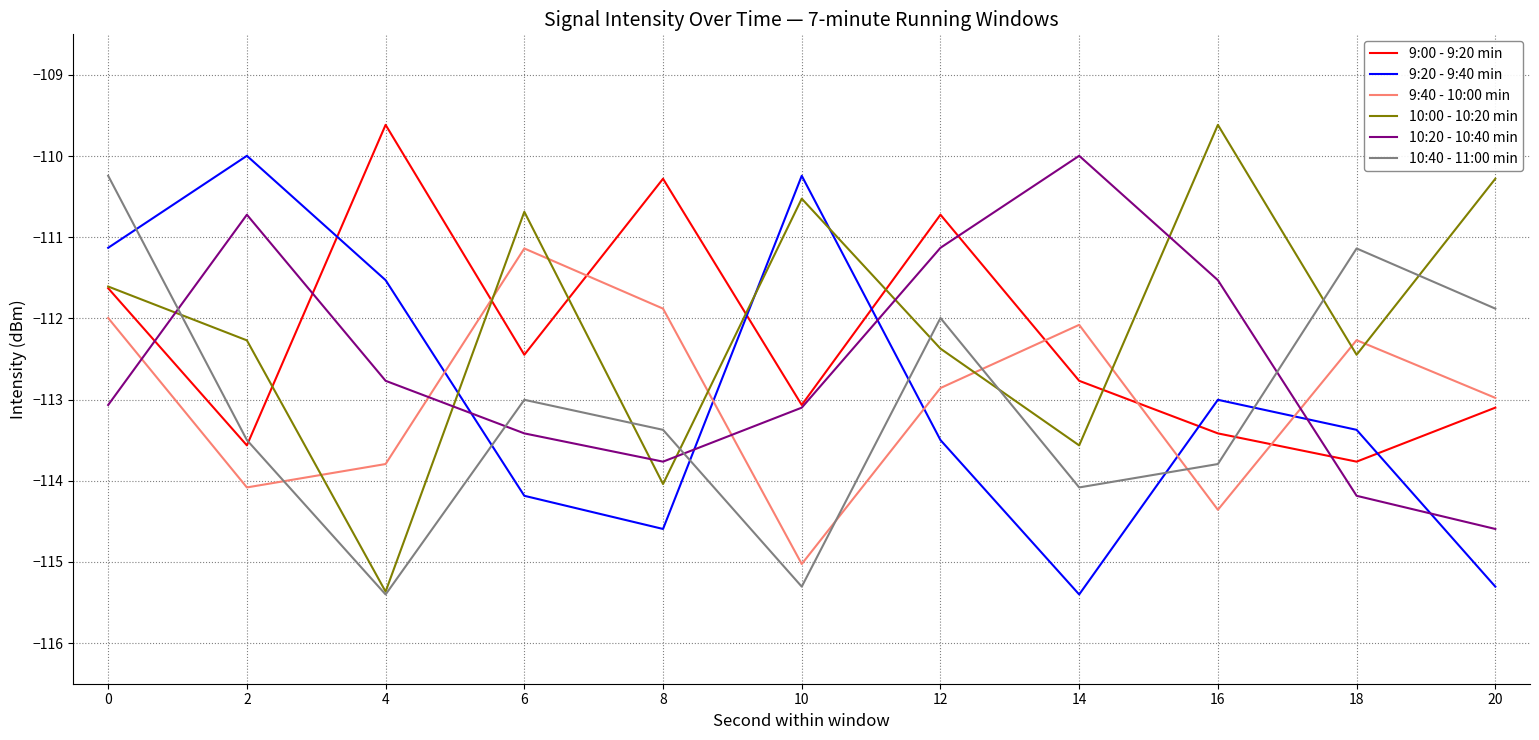

What are all the series names shown in the legend?

9:00 - 9:20 min, 9:20 - 9:40 min, 9:40 - 10:00 min, 10:00 - 10:20 min, 10:20 - 10:40 min, 10:40 - 11:00 min